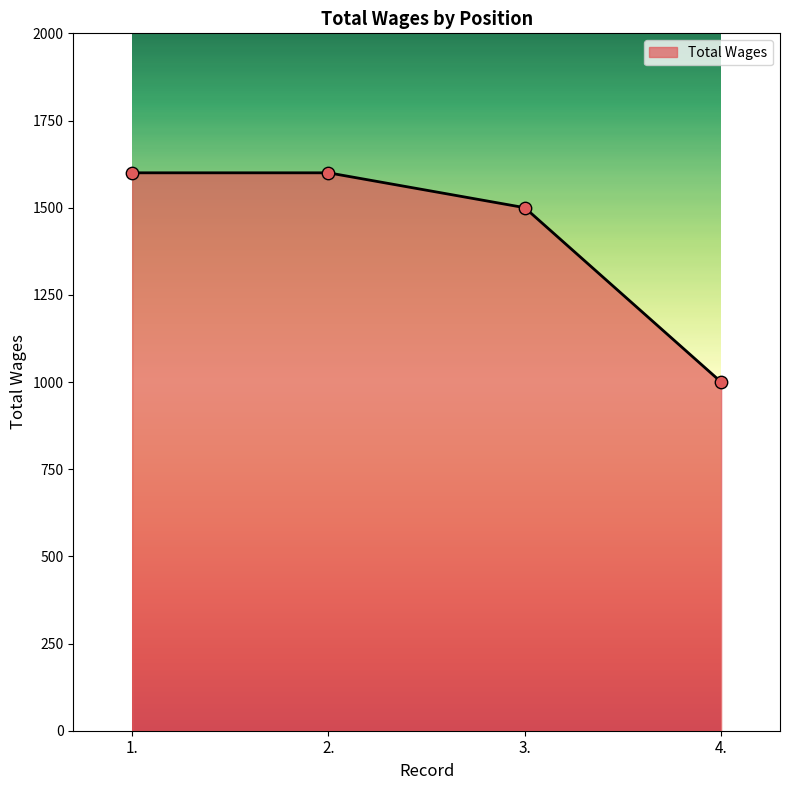

Between 3. and 4., which is larger?

3.